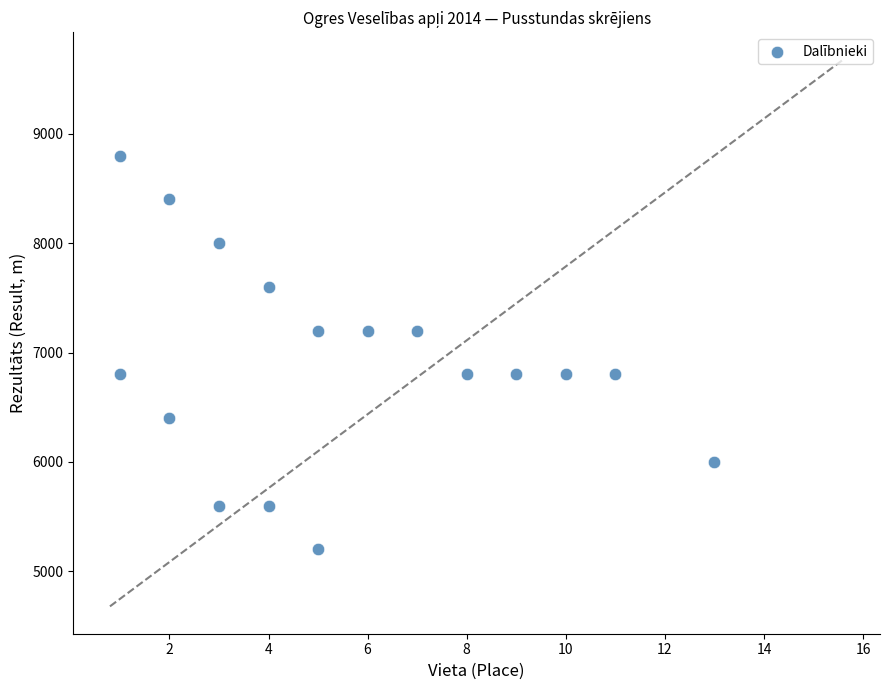

What is the range of X values (max minus min)?

12